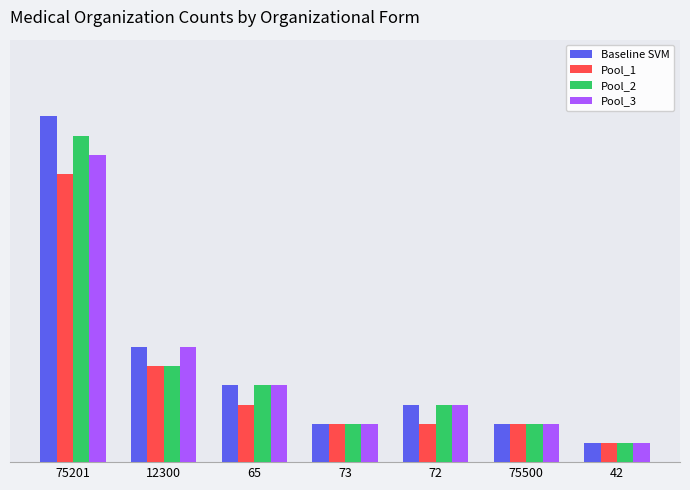

Where does the Pool_2 series first go above 3?

75201